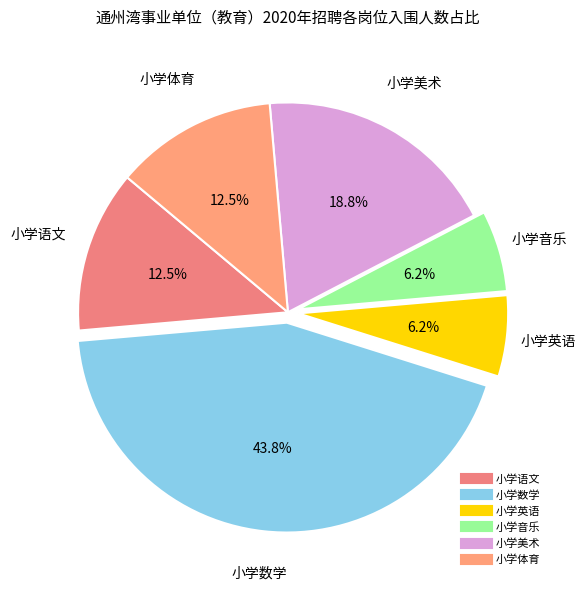

Do 小学英语 and 小学音乐 together represent more than half of the pie?

No